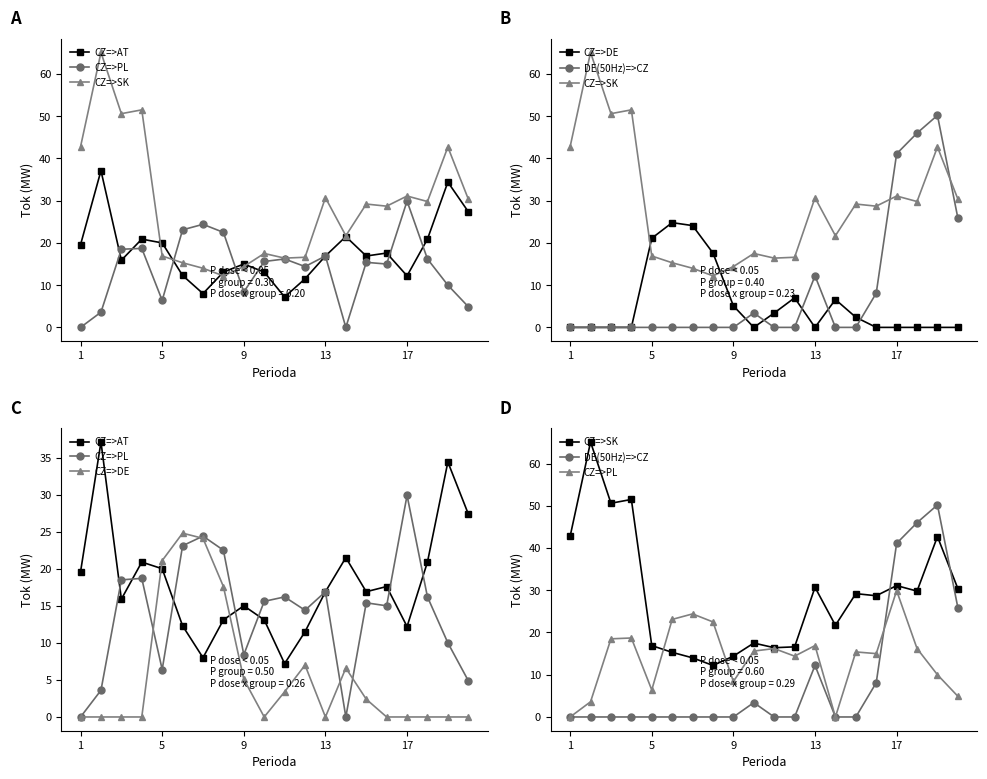

At how many categories does at least one series exceed 36?

7